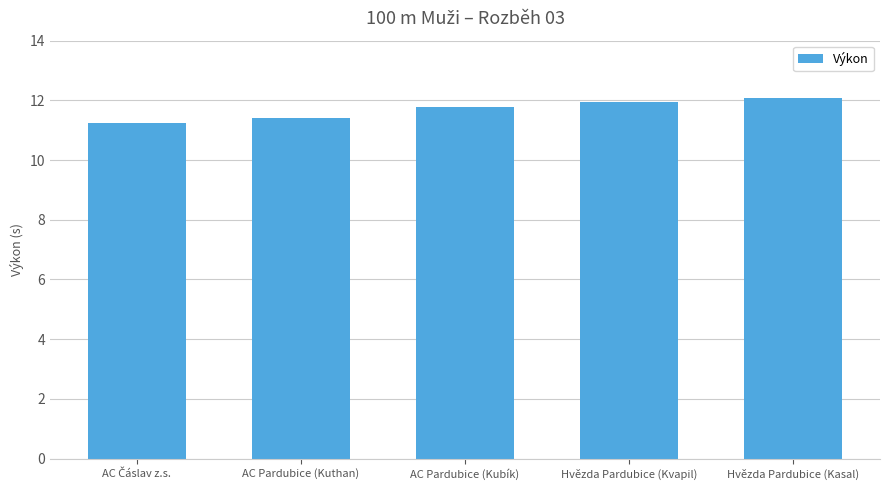

What is the sum of all values?

58.5